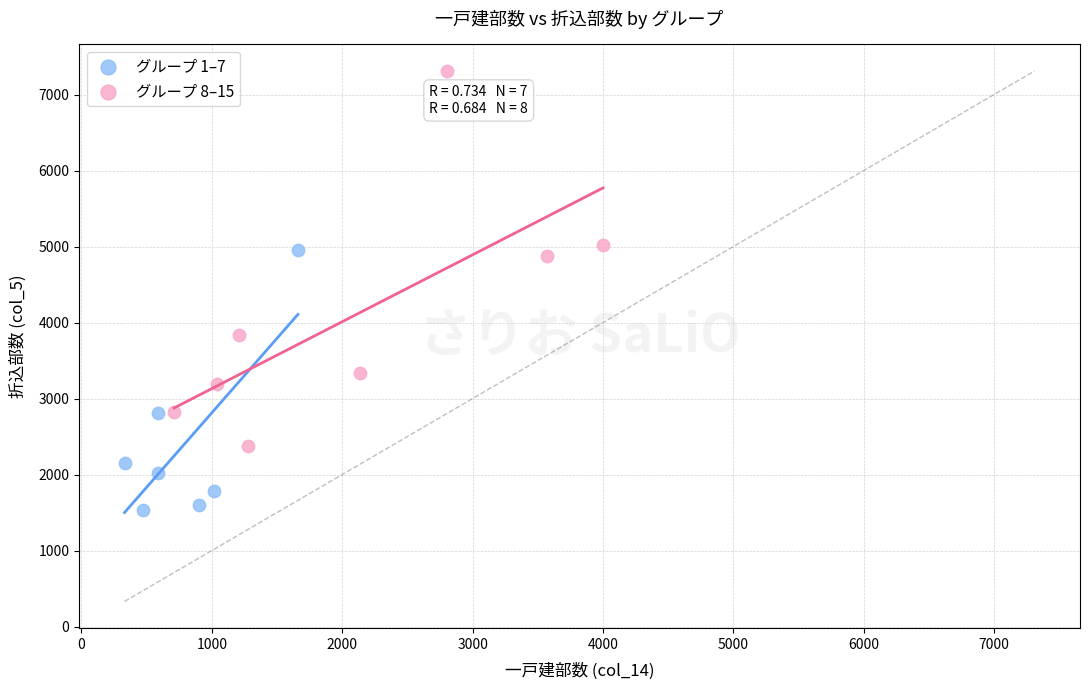

Which series contains the highest Y value?

グループ 8–15